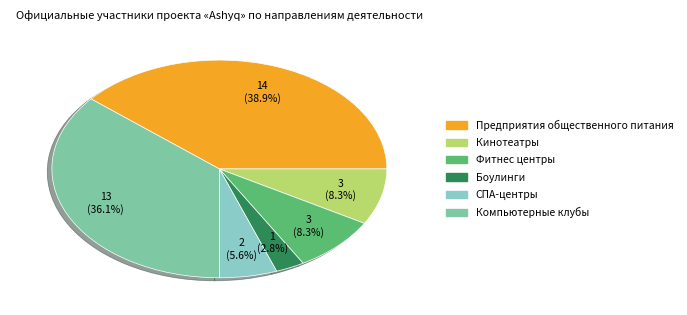

To the nearest percent, what is the combined percentage of СПА-центры and Боулинги?

8%